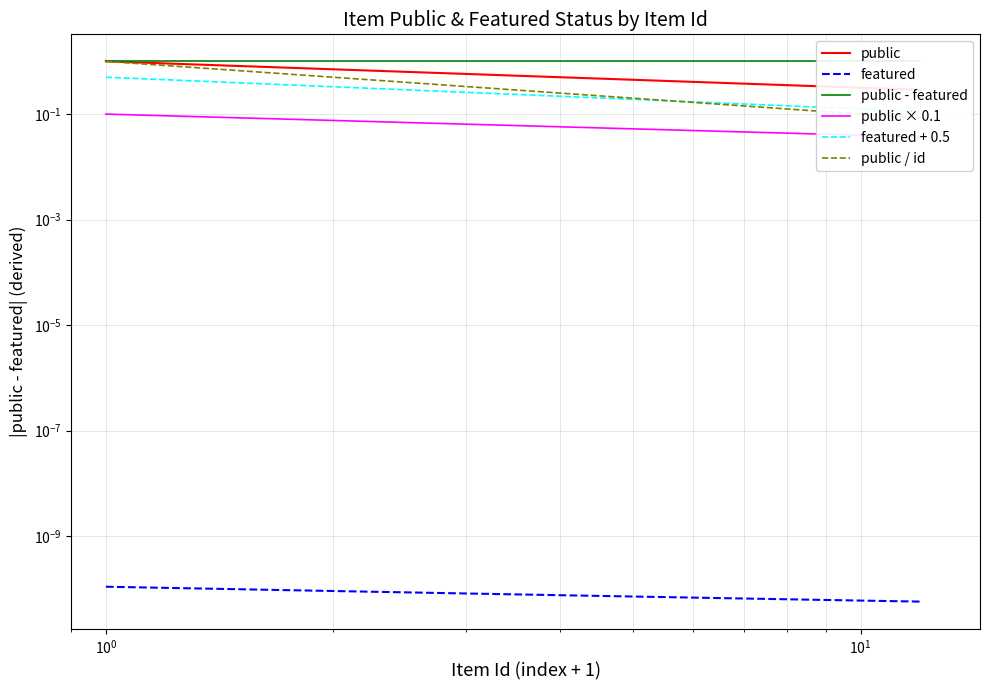

True or false: public - featured has a value of 1.4 at 10.

False